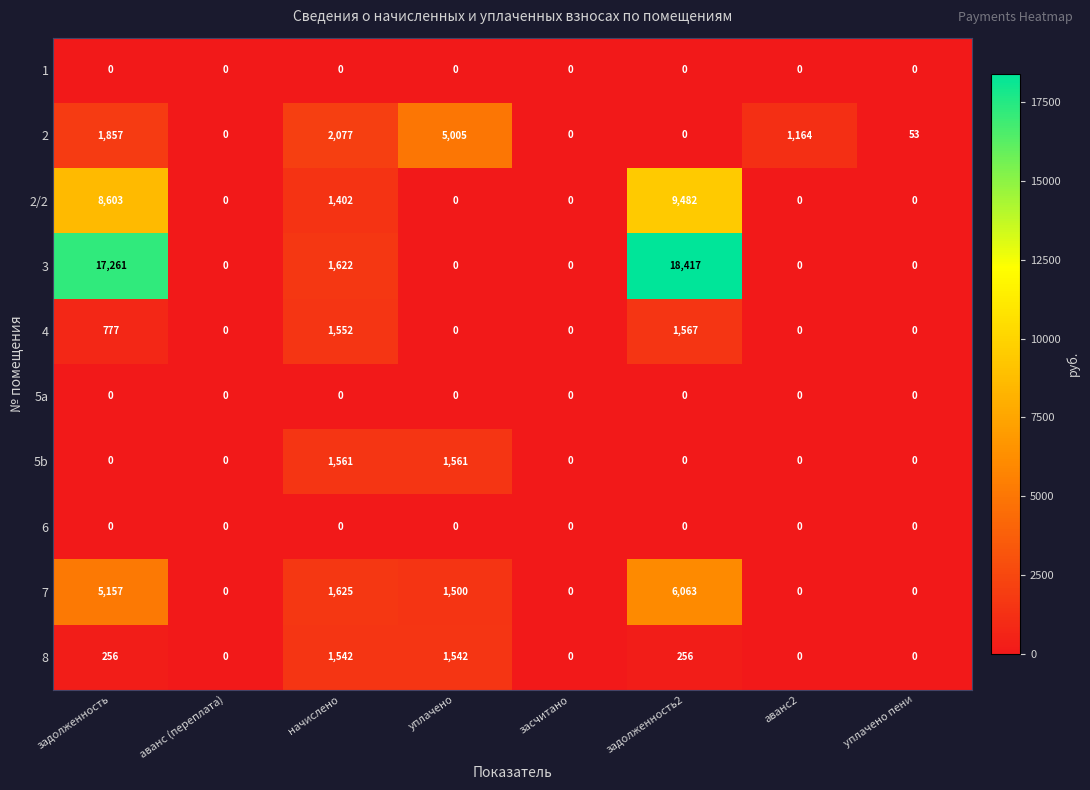

At which label is 4 closest to 783?

задолженность